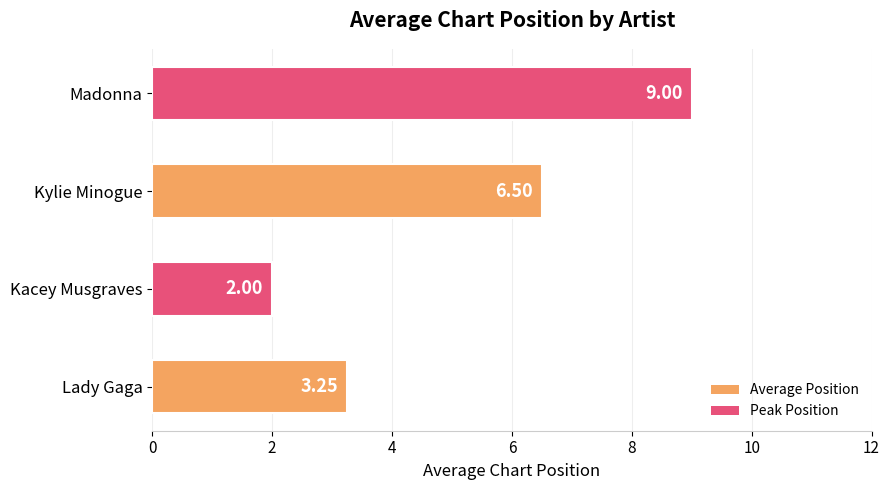

How many data points are less than 6?

2